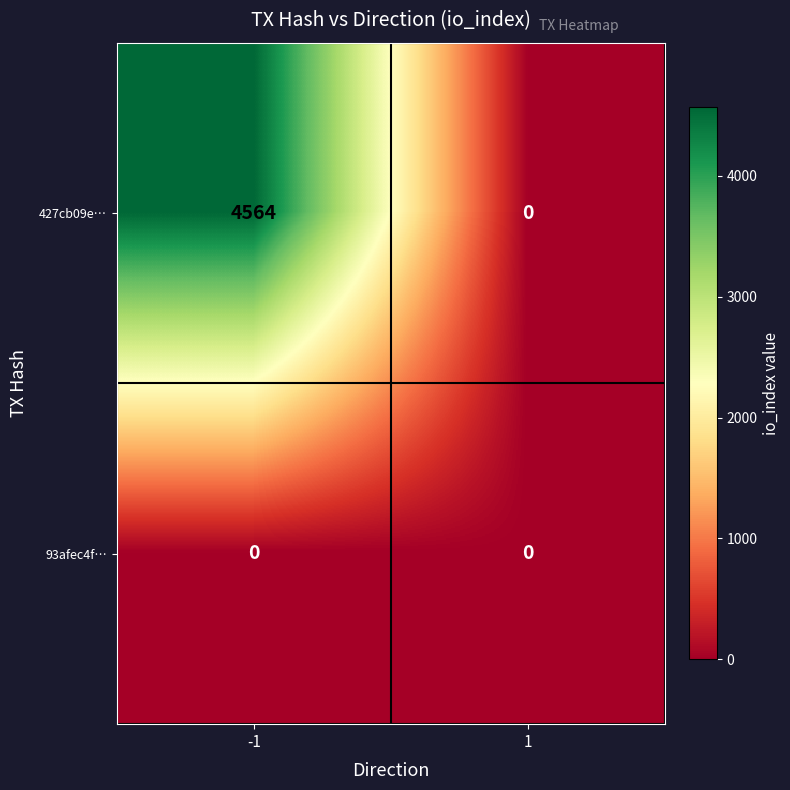

How many distinct data groups are displayed?

2